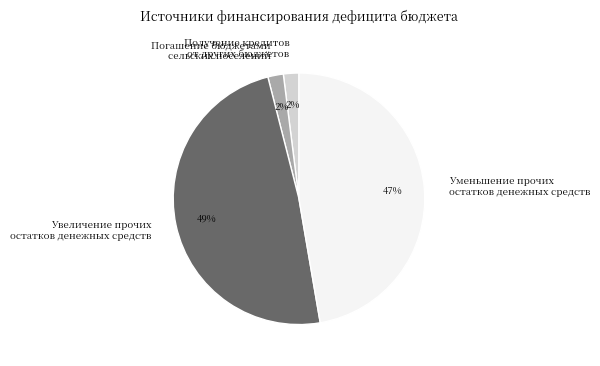

Does Уменьшение прочих остатков денежных средств account for over 50% of the chart?

No